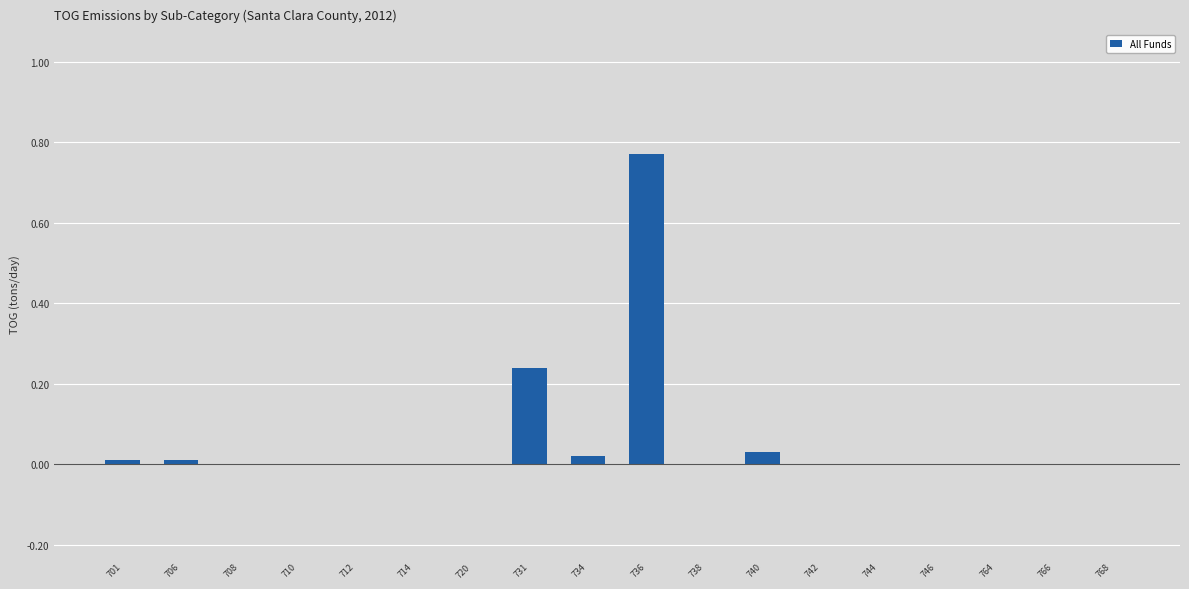

What is the sum of all values?

1.1